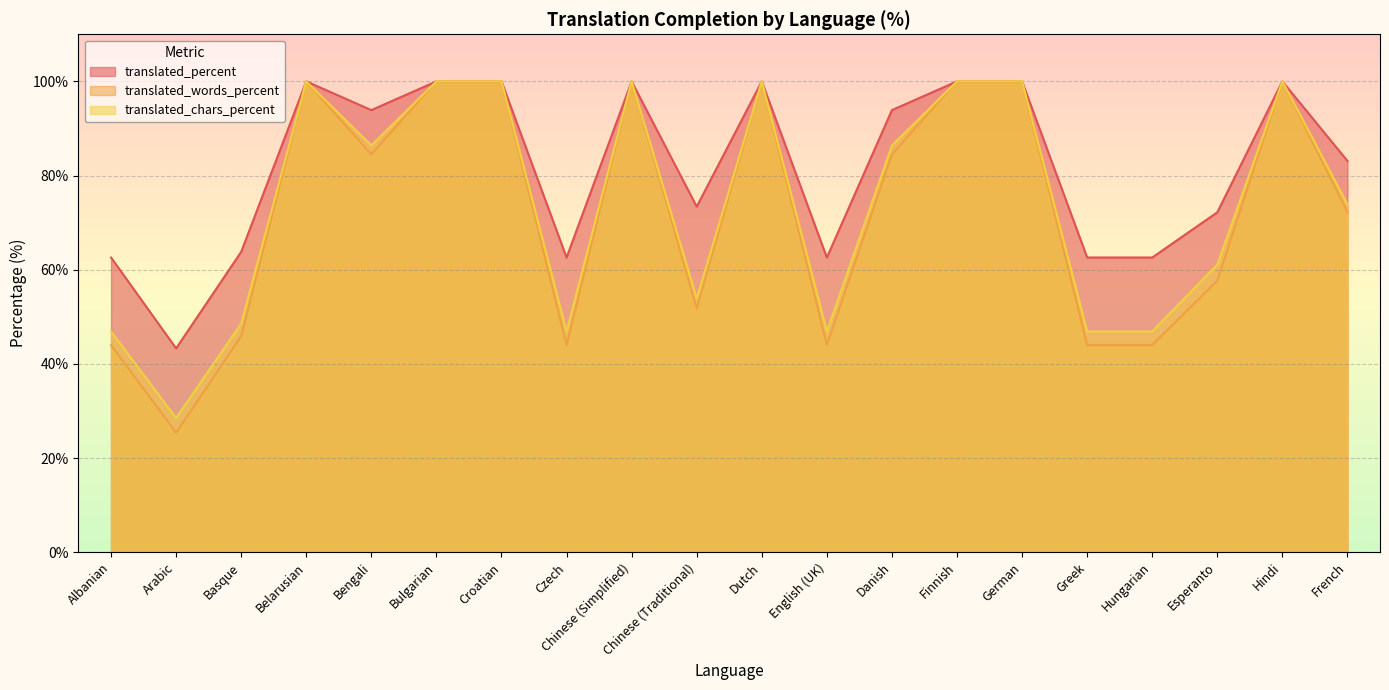

Where does the translated_words_percent series first go above 84?

Belarusian